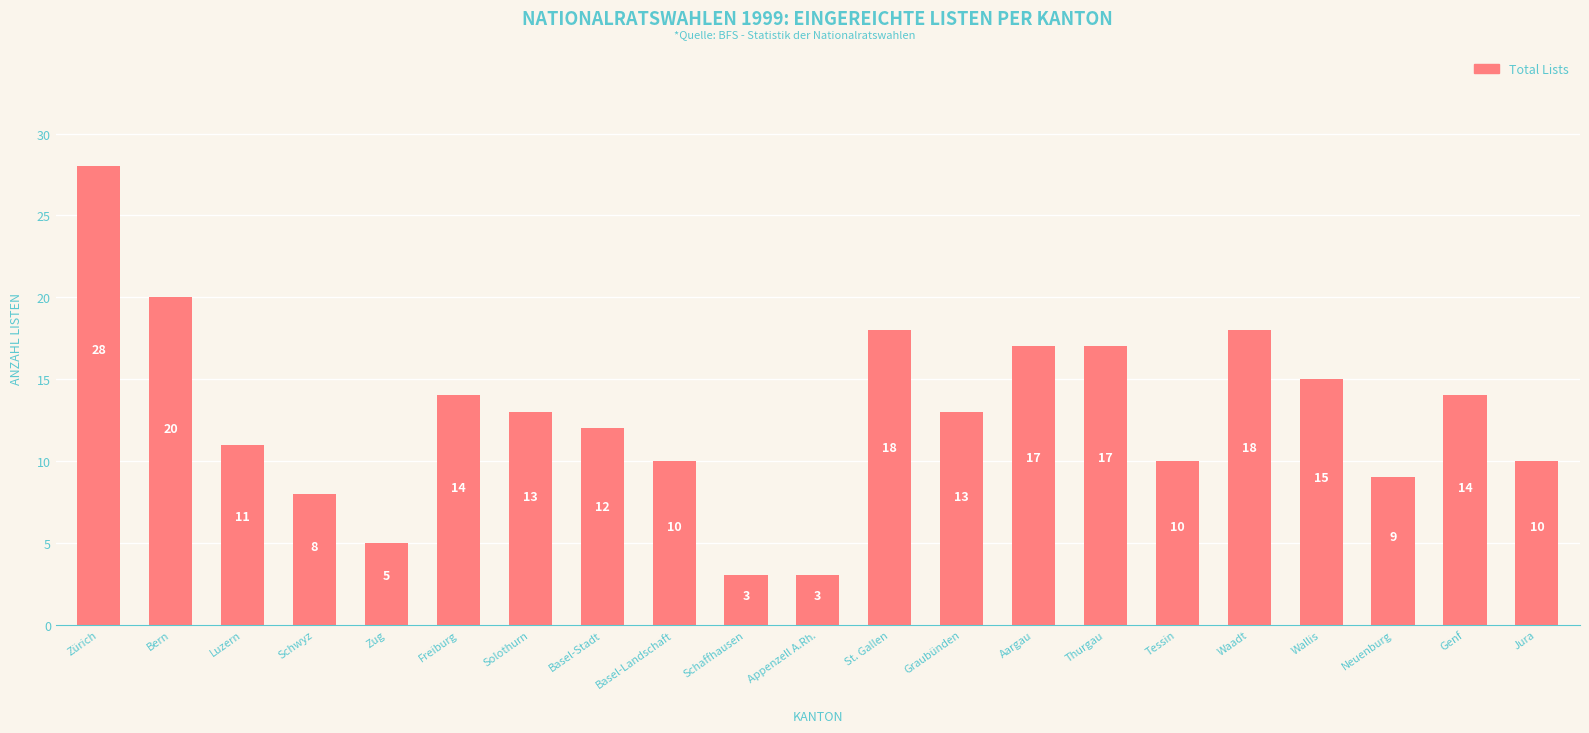

At which category does the chart reach its peak across all series?

Zürich